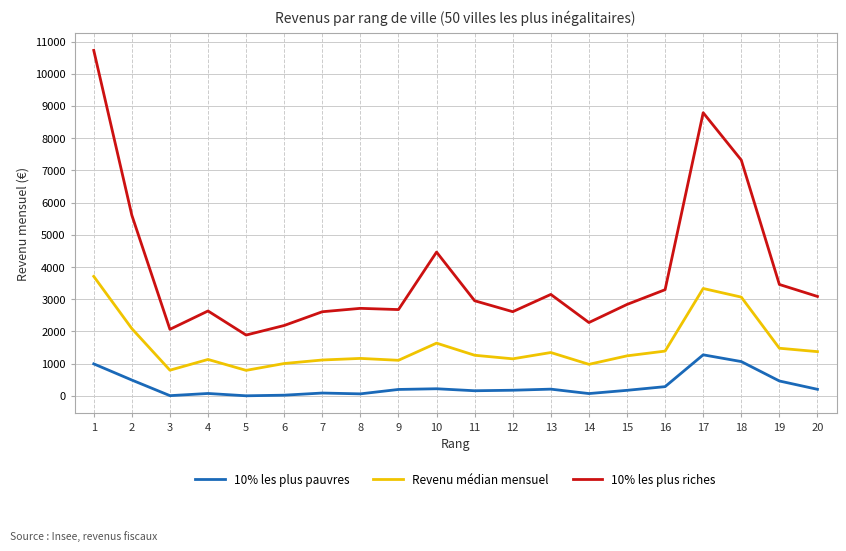

True or false: 10% les plus pauvres and 10% les plus riches intersect in this chart.

False